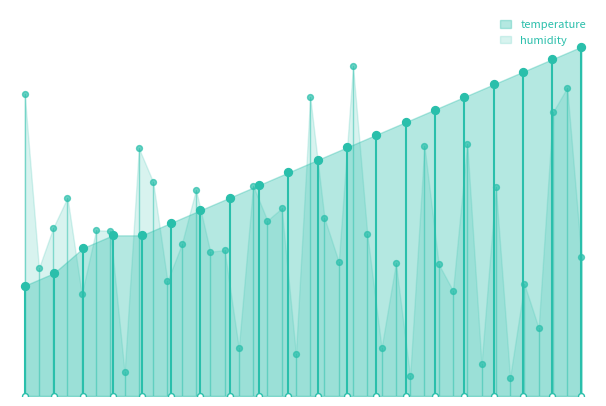

Which has a higher value, temperature or 4?

4